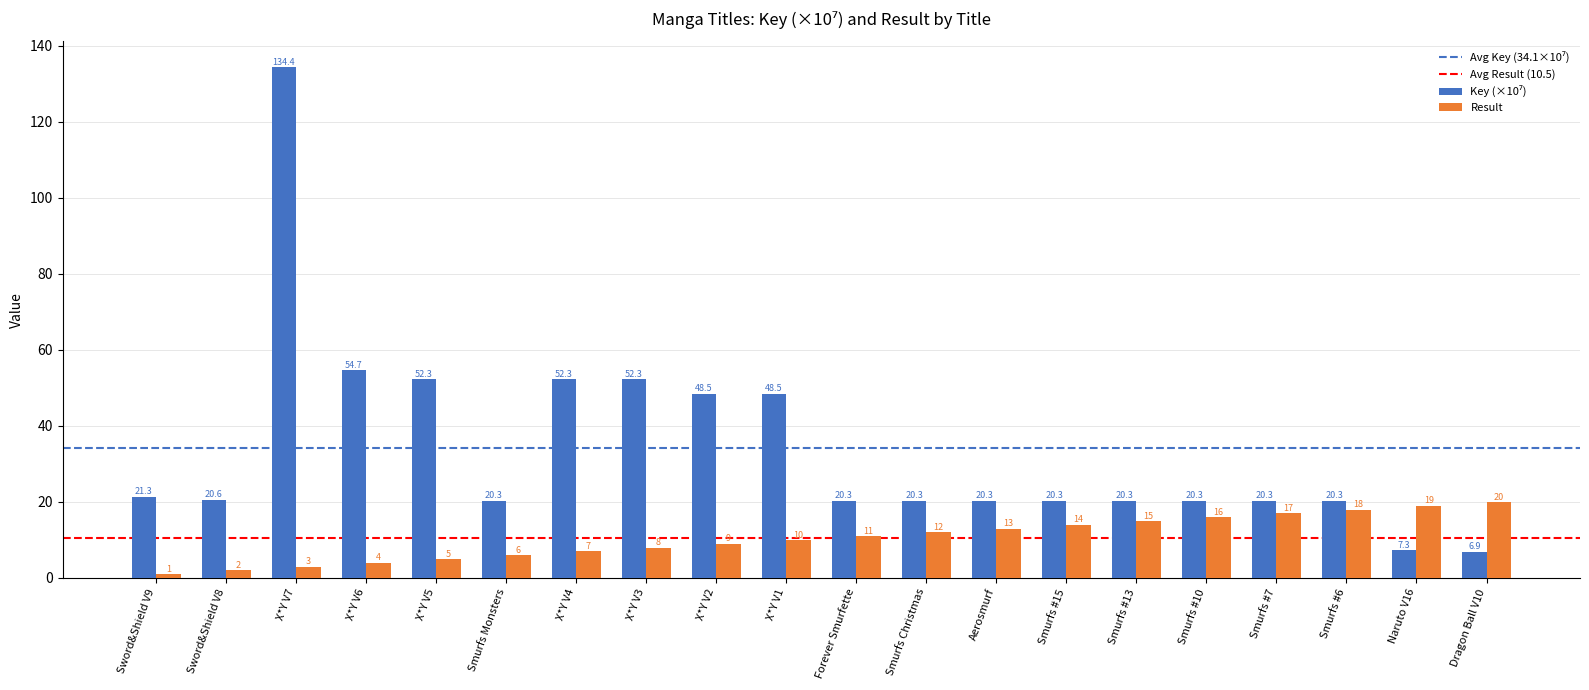

The value of Result at Dragon Ball V10 is 31.9. True or false?

False